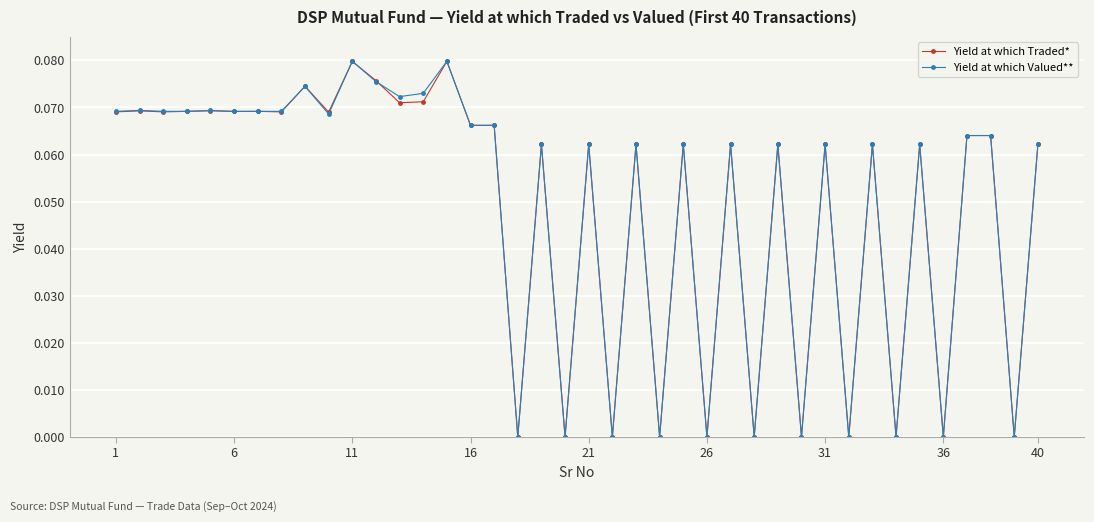

True or false: Yield at which Traded* has more than 1 points higher than both neighbors.

True